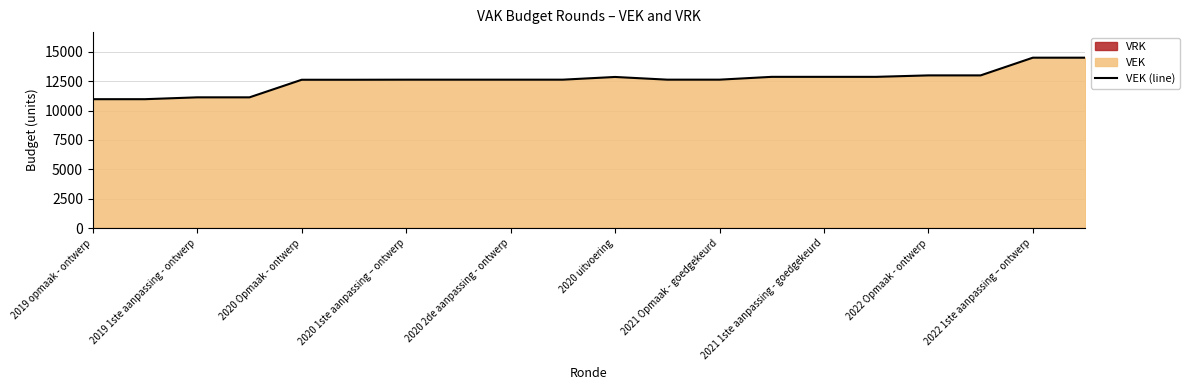

At which label is the value closest to 12727?

11